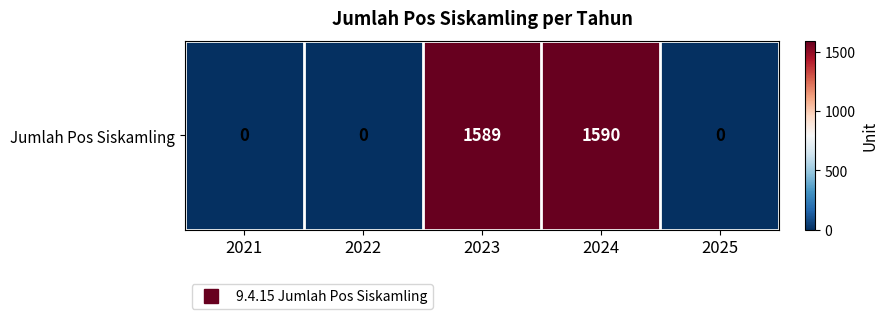

What value does the data have at 2023, to the nearest 10?

1590